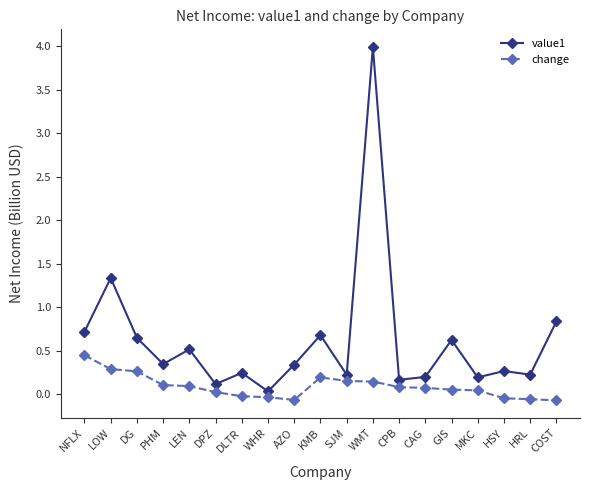

In change, how many points are higher than both neighbors (excluding endpoints)?

1